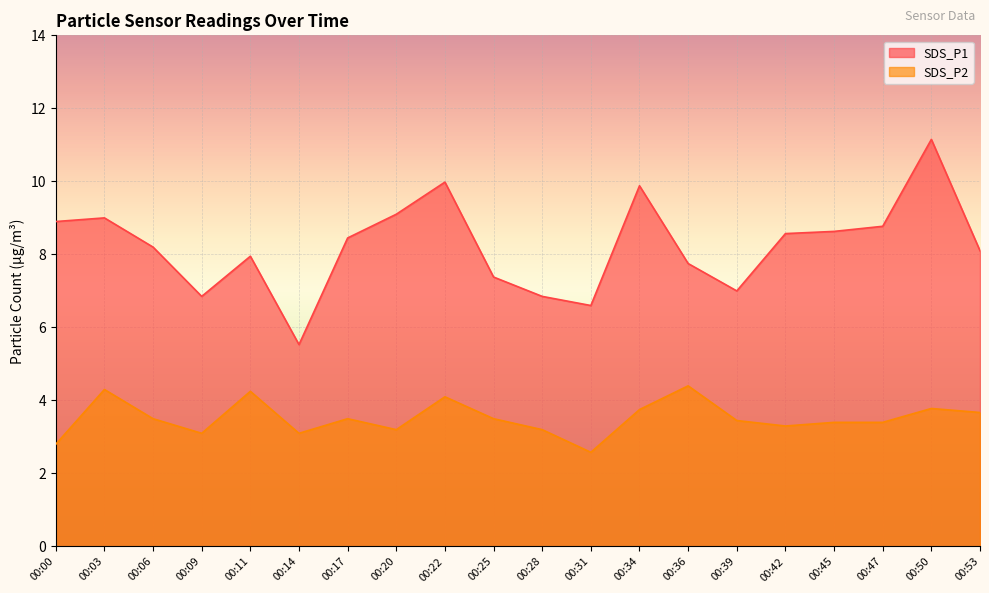

How many lines are shown in the chart?

2